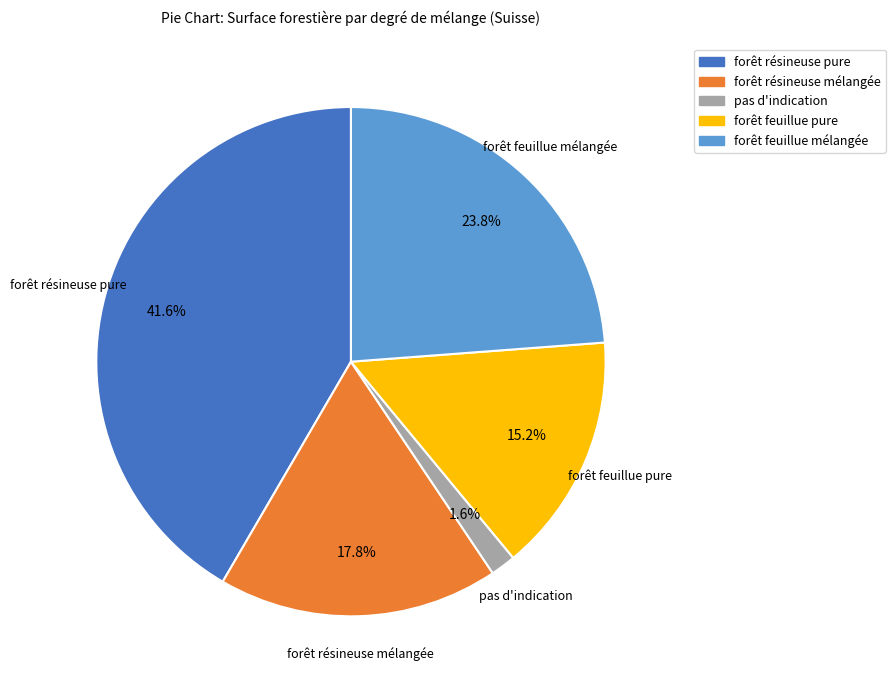

To the nearest percent, what is the average slice percentage?

20%